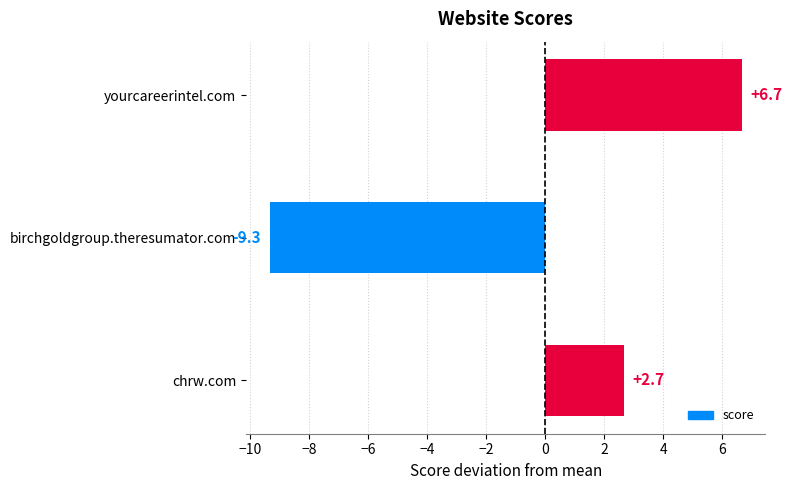

What is the difference between the maximum and minimum values?

16.0